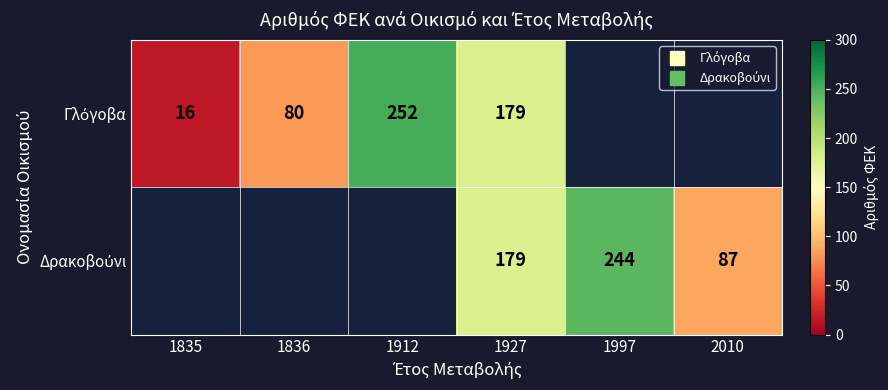

Between 1997 and 1835, which is larger?

1835